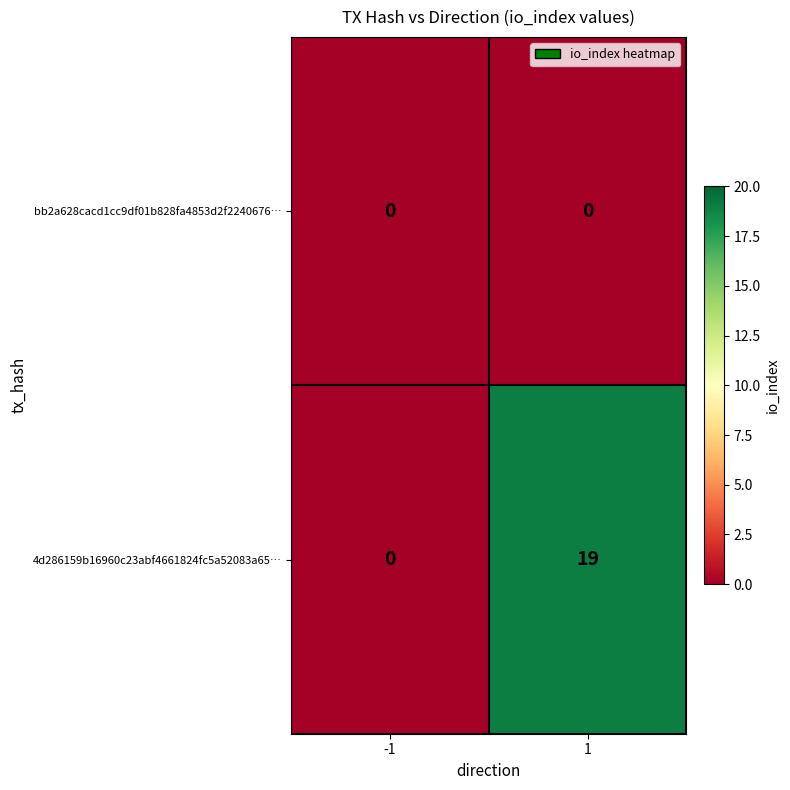

What is the maximum value shown in the chart?

19